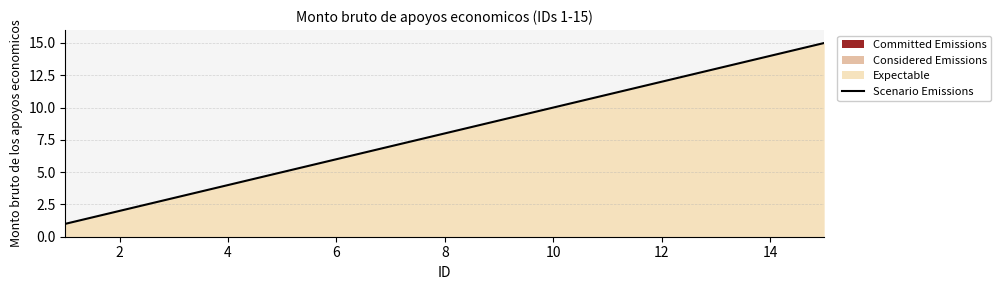

What is the maximum value for Scenario Emissions?

15